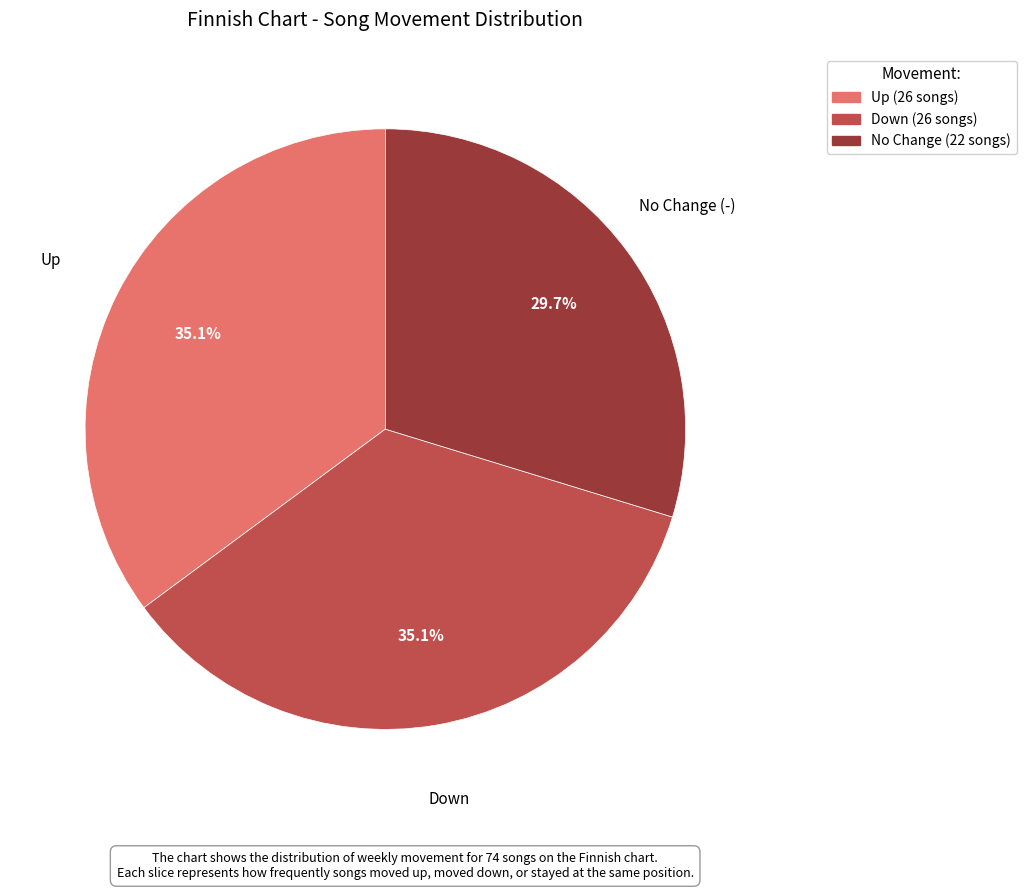

Does any single category account for the majority?

No